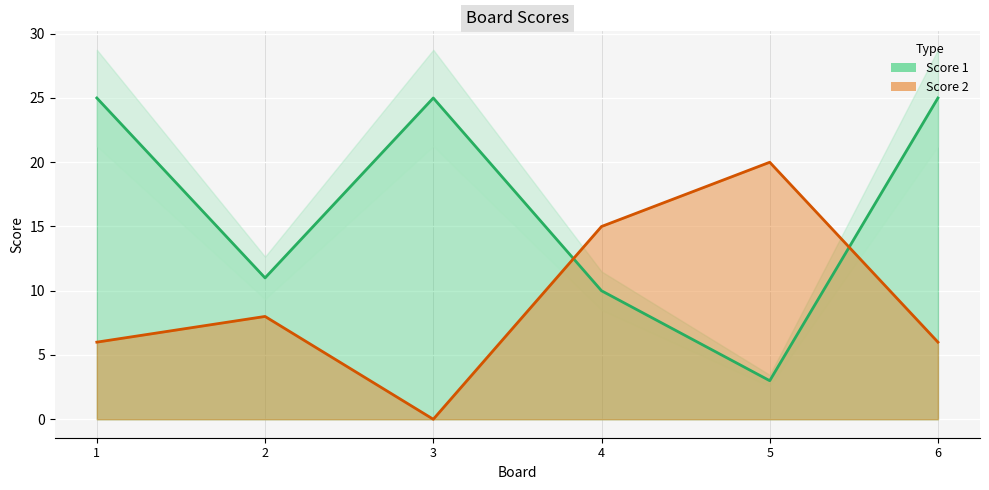

List the series in order of their overall mean, lowest first.

Score 2, Score 1